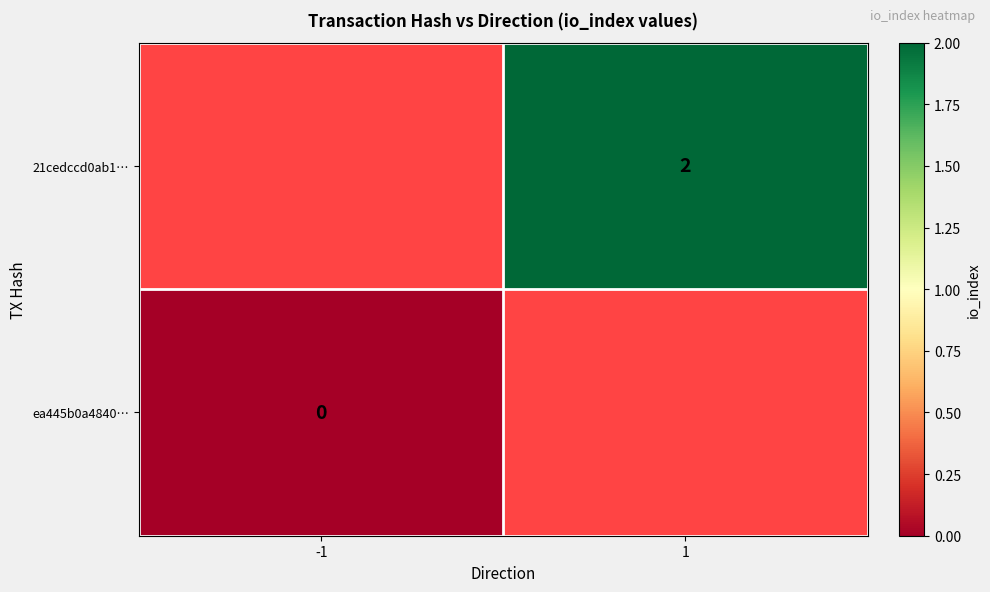

True or false: 21cedccd0ab1… has a value of 1 at 1.

False